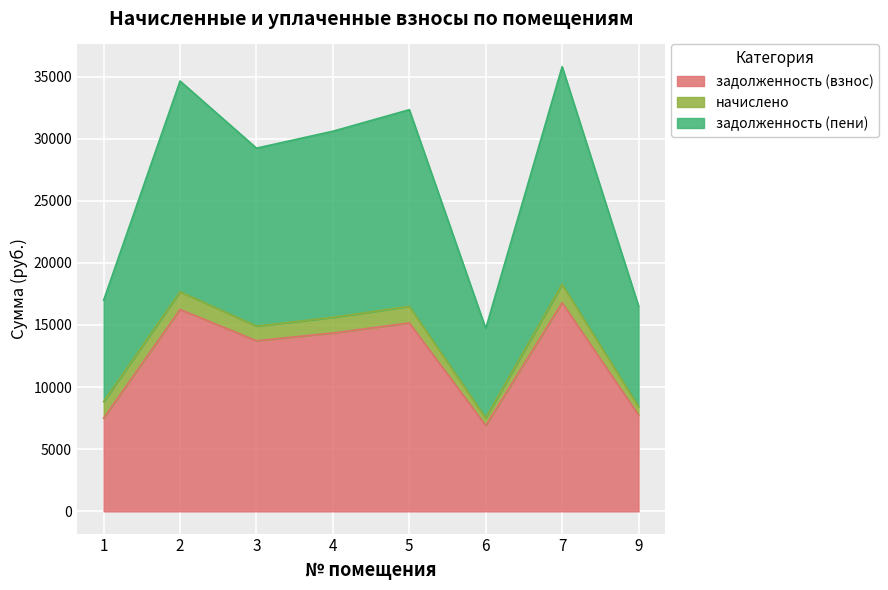

How many interior local peaks does the задолженность (взнос) series have?

3